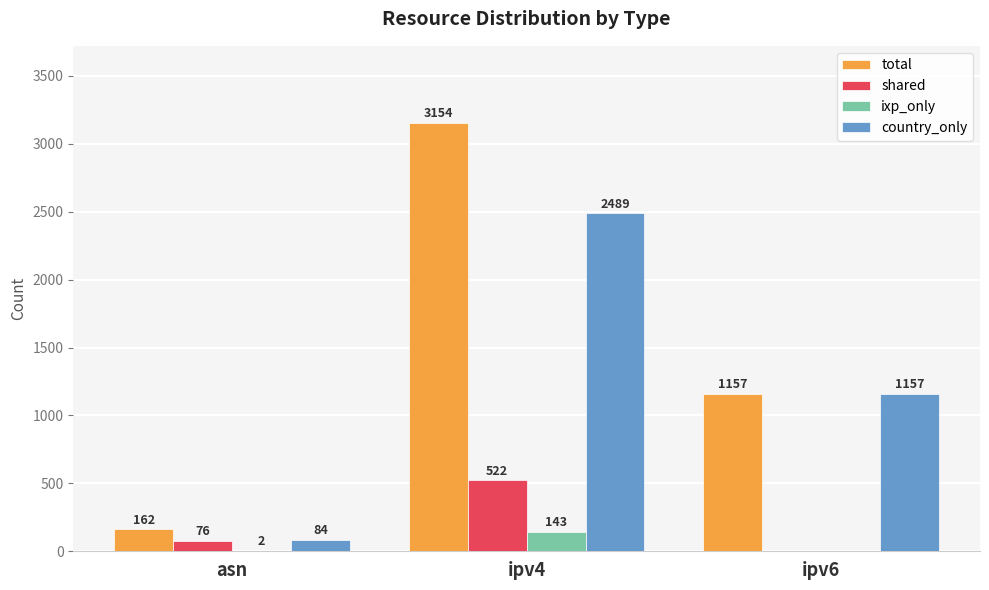

Between asn and ipv6, which series saw the biggest shift?

country_only